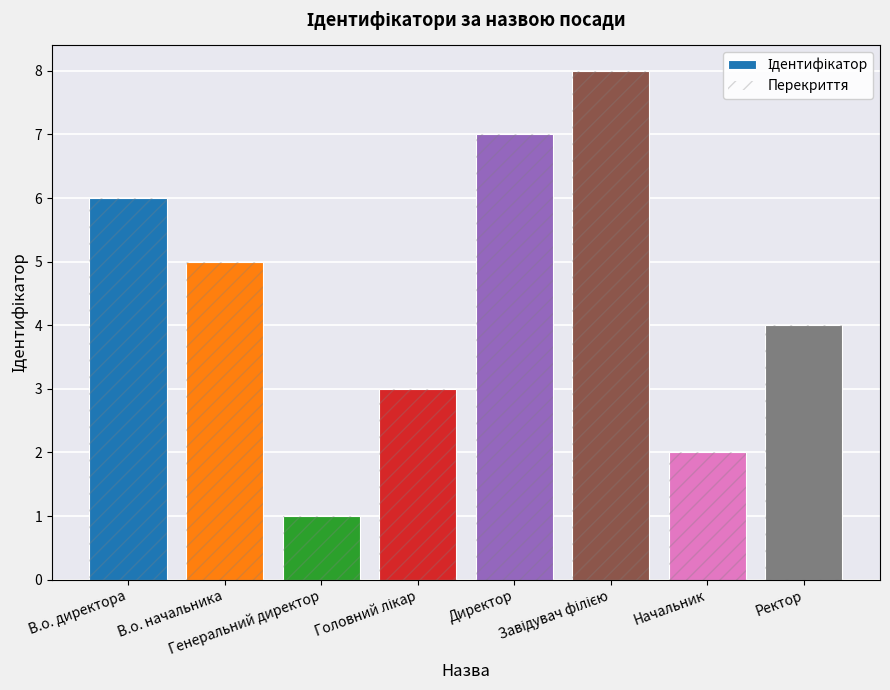

List the labels in order of value, largest first.

Завідувач філією, Директор, В.о. директора, В.о. начальника, Ректор, Головний лікар, Начальник, Генеральний директор